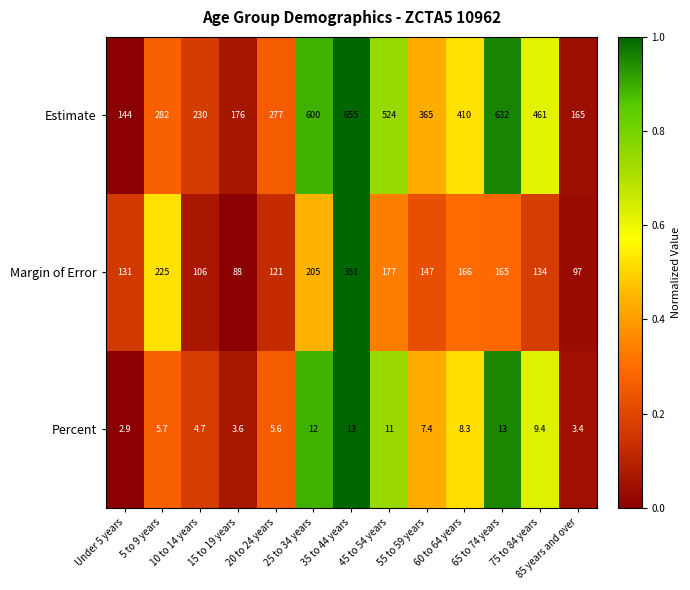

How many data points does each series have?

13